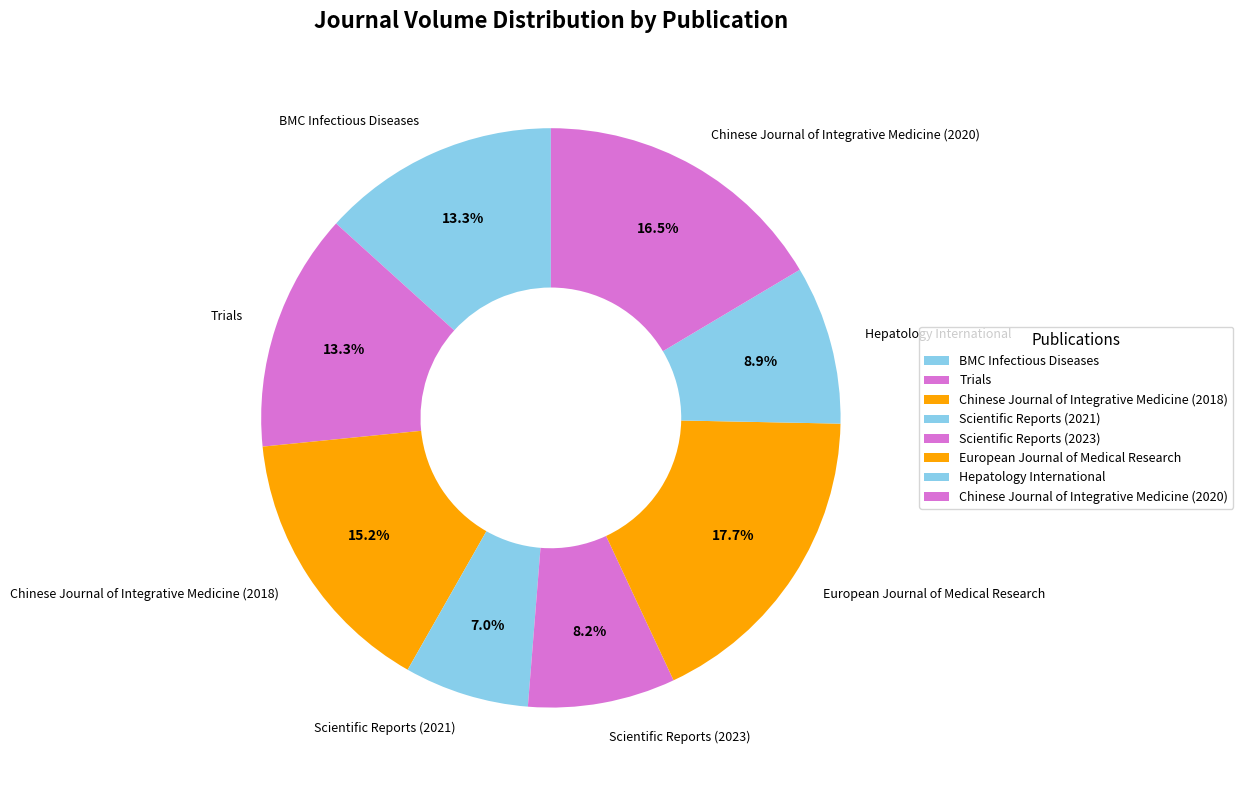

What is the total percentage of BMC Infectious Diseases and Scientific Reports (2023)?

21.5%